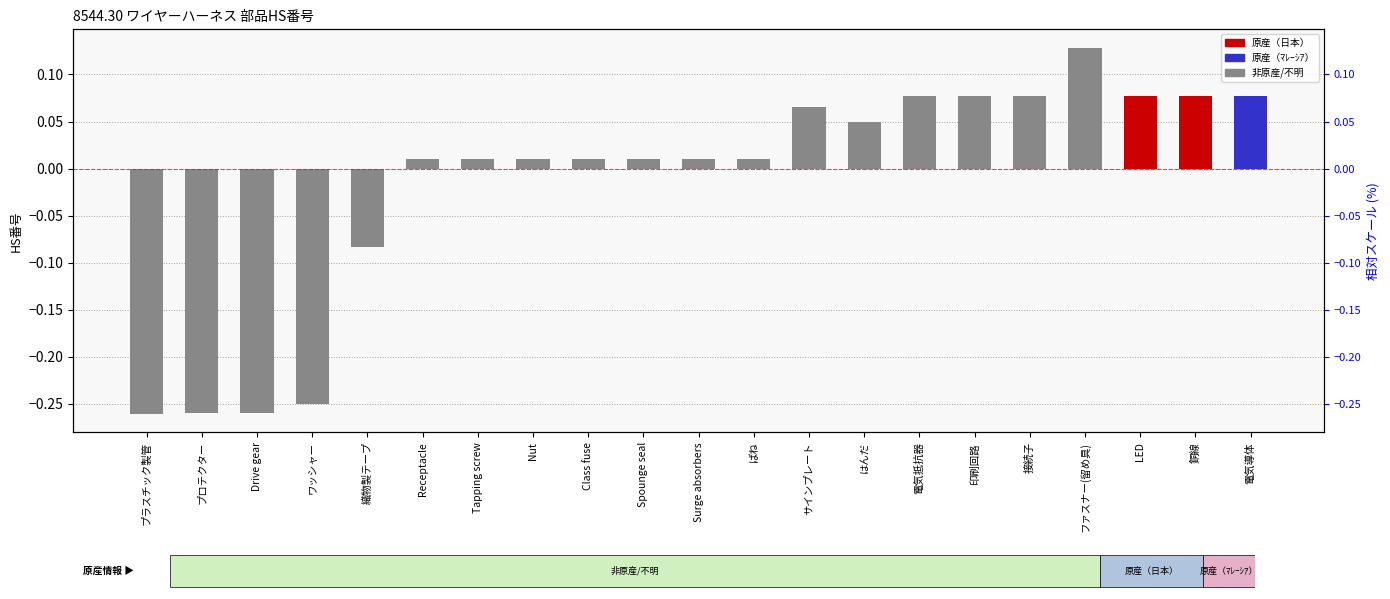

At which label is the value closest to 0?

Receptacle